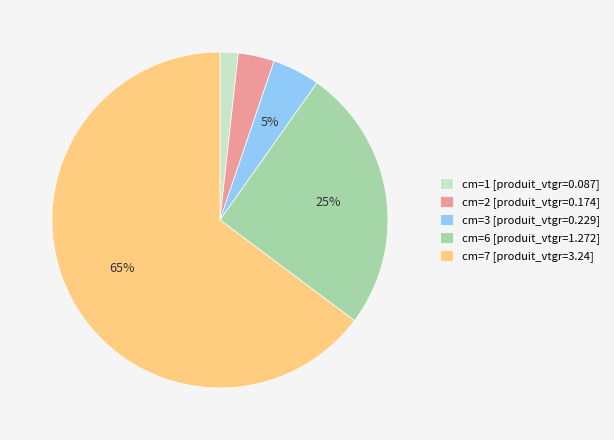

To the nearest percent, what is the difference between the largest and smallest slice percentages?

63%